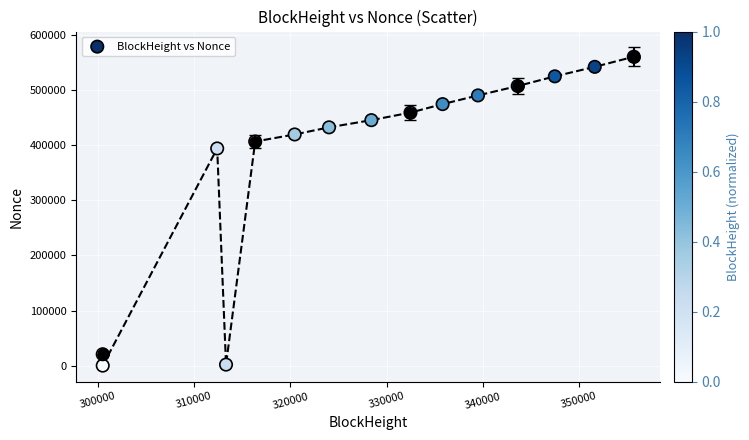

What is the range of X values (max minus min)?

55163